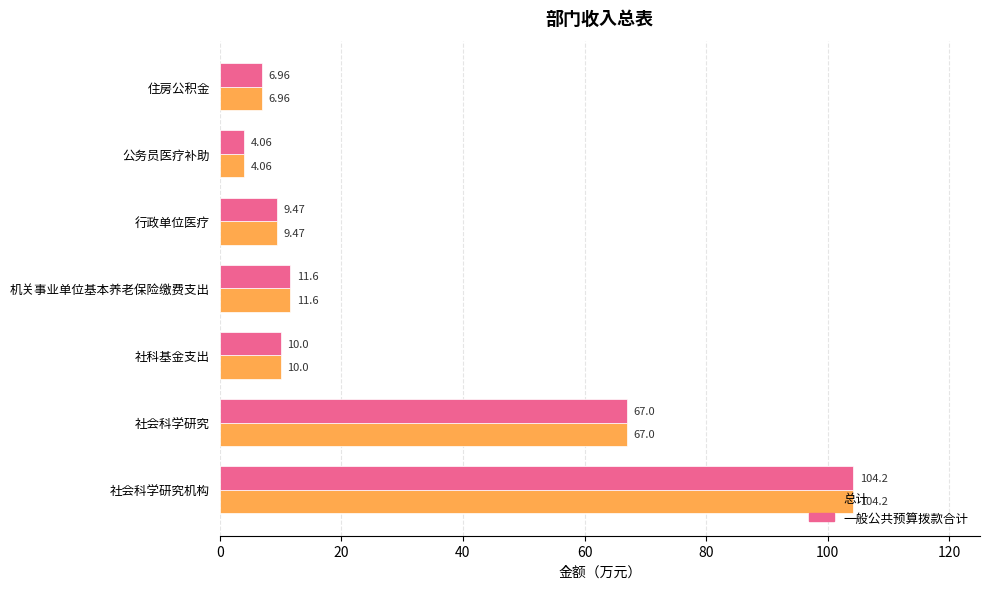

Where is 总计 nearest to the value 54?

社会科学研究